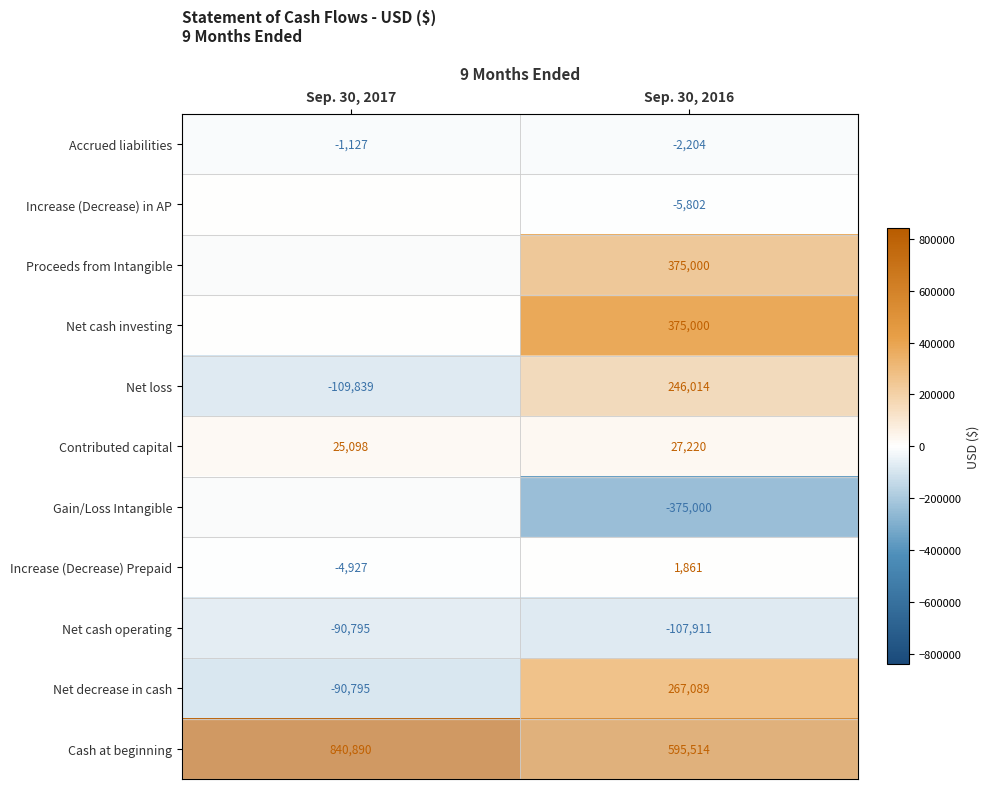

How many Contributed capital values are between 25098 and 27220?

2